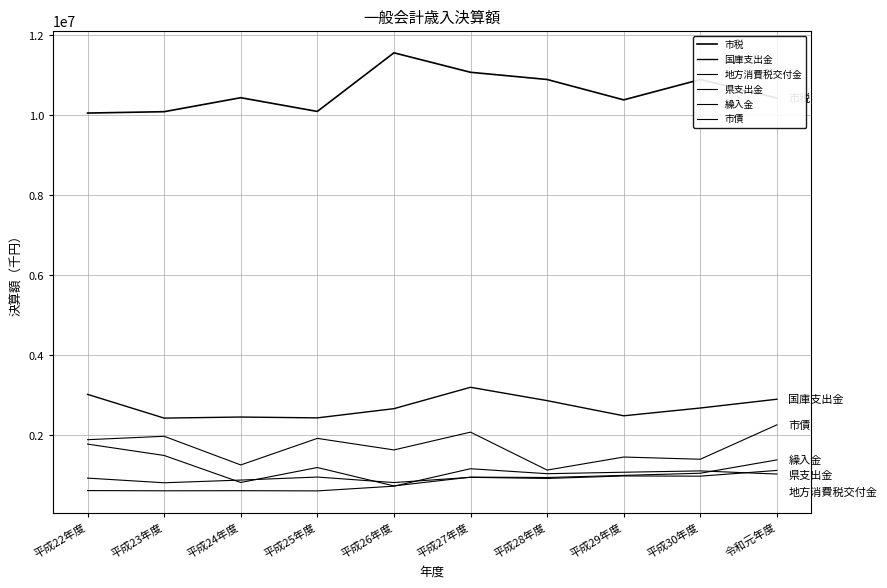

What is the difference between the maximum and minimum values in the 県支出金 series?

308659